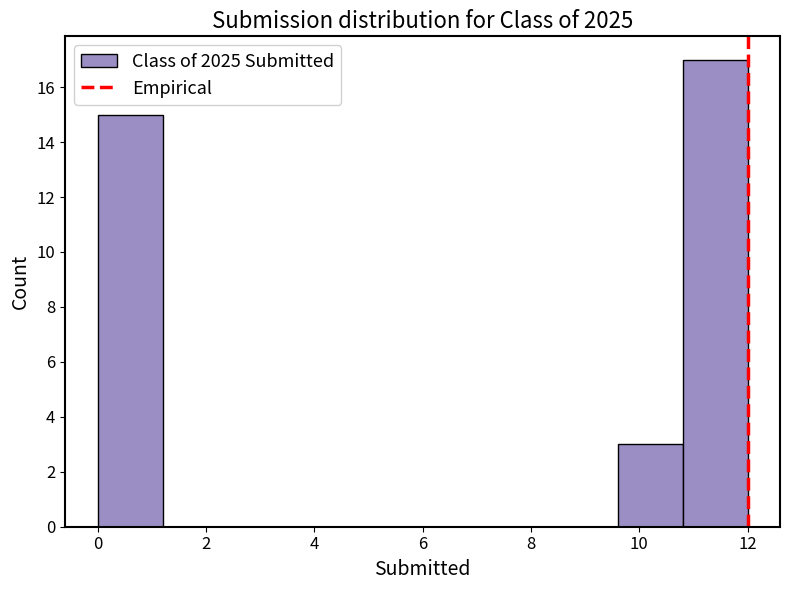

Reading left to right, transcribe this chart: for each bar, give the range it covers on the x-axis and its height. The values are not printed on the chart, so give them approximately, as read against the axis.

0.0 to 1.2: 15
1.2 to 2.4: 0
2.4 to 3.6: 0
3.6 to 4.8: 0
4.8 to 6.0: 0
6.0 to 7.2: 0
7.2 to 8.4: 0
8.4 to 9.6: 0
9.6 to 10.8: 3
10.8 to 12.0: 17